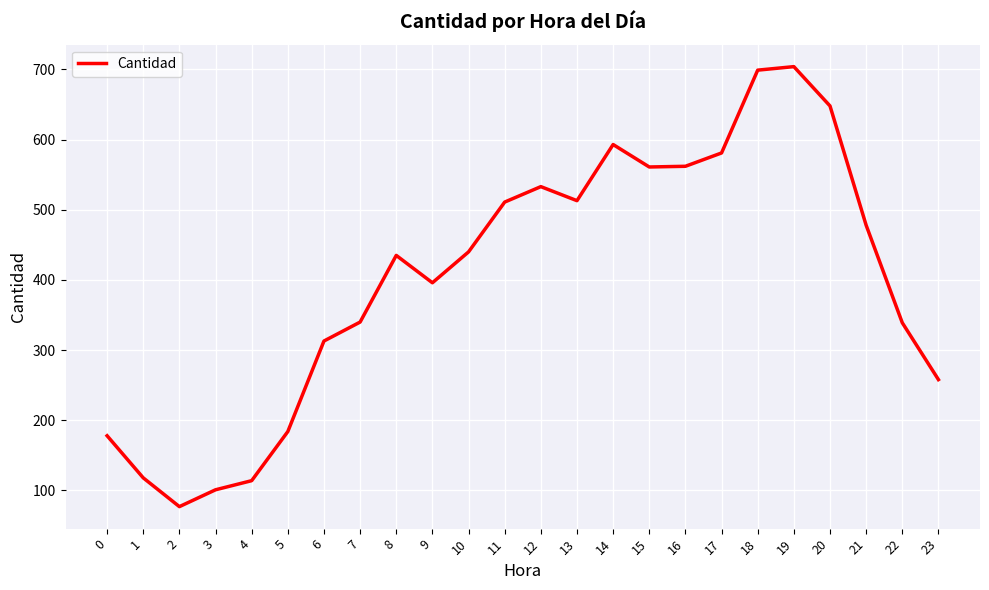

Between 21 and 6, which is larger?

21